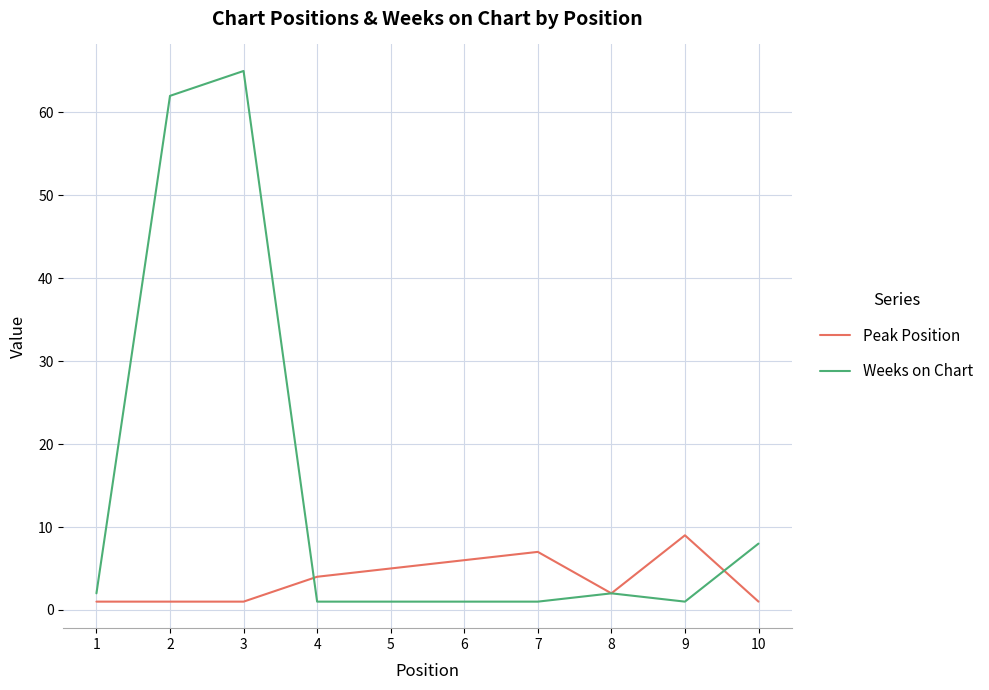

Is it true that Peak Position equals 2 at 8?

True